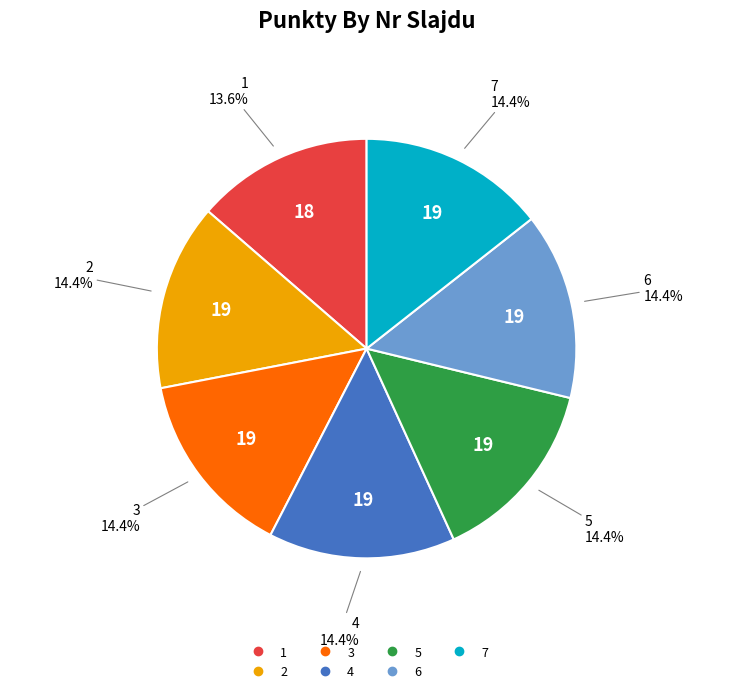

To the nearest percent, what portion does 4 represent?

14%